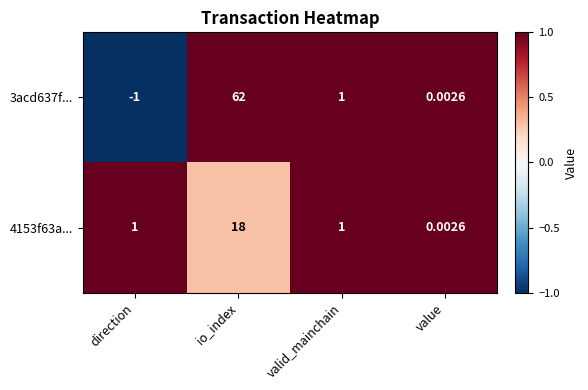

At which category is the sum across all series the highest?

io_index